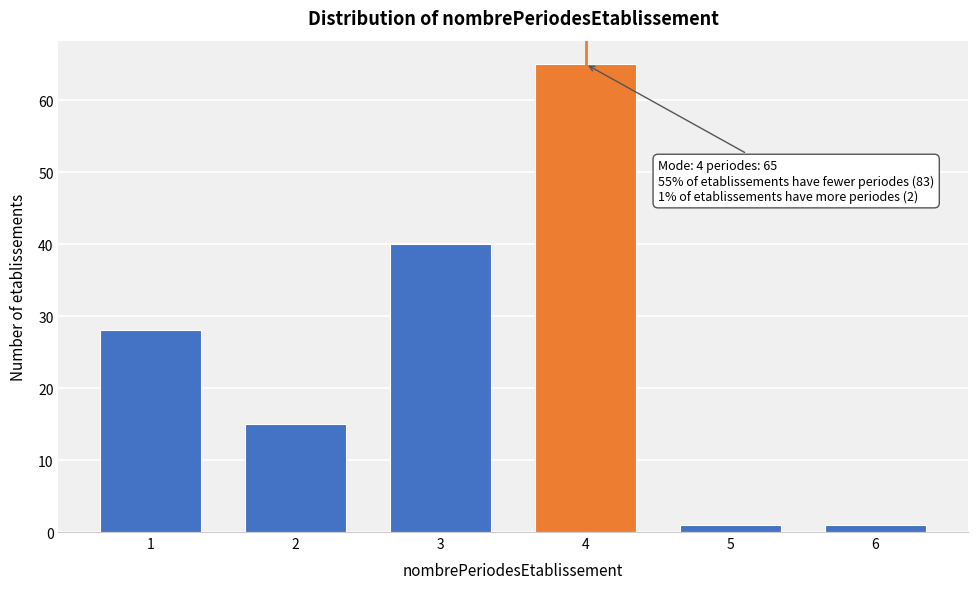

Reading left to right, extract all data points from this chart.

1=28	2=15	3=40	4=65	5=1	6=1